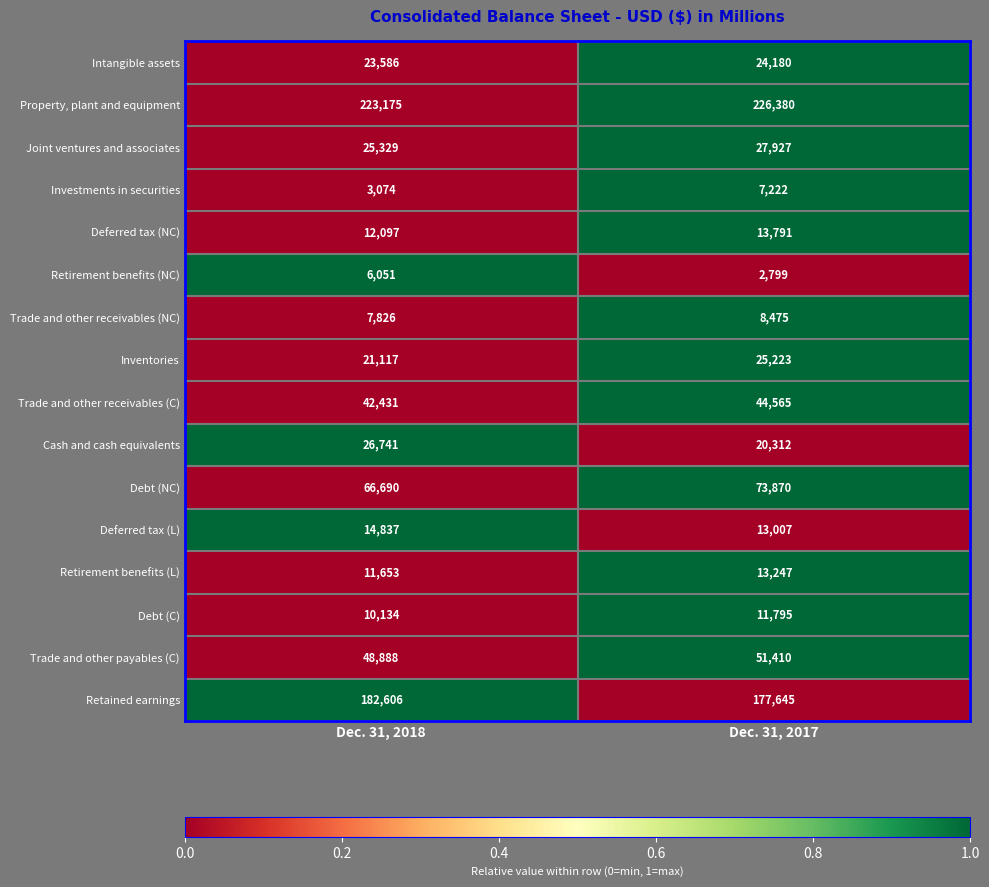

What is the difference between the maximum and minimum values in the Deferred tax (NC) series?

1694